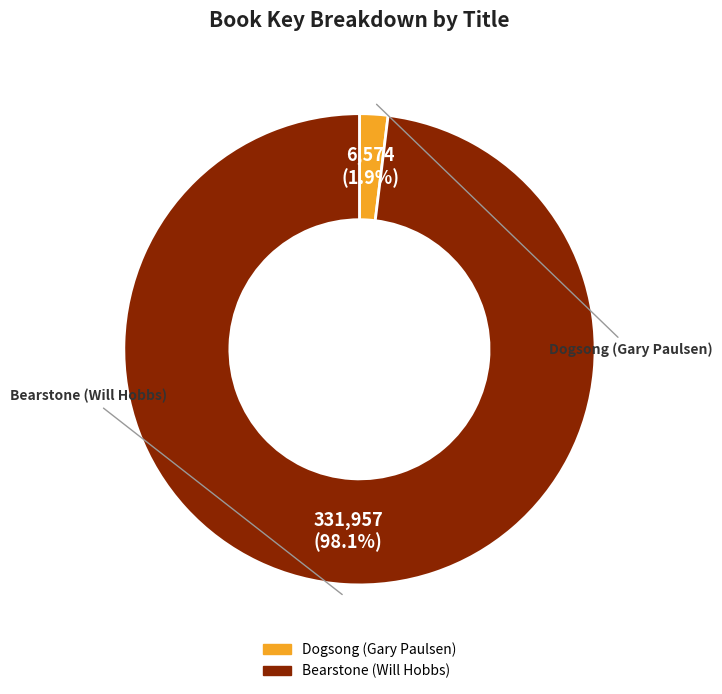

To the nearest percent, what portion does Dogsong (Gary Paulsen) represent?

2%